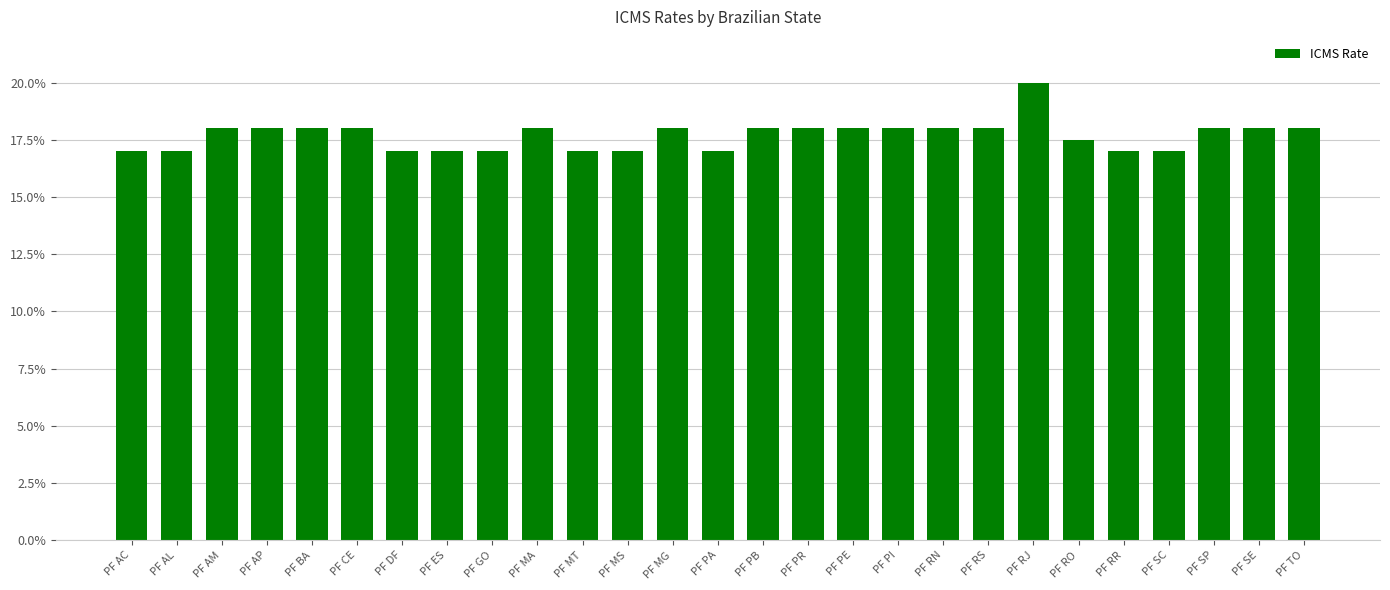

Are the bars horizontal?

No